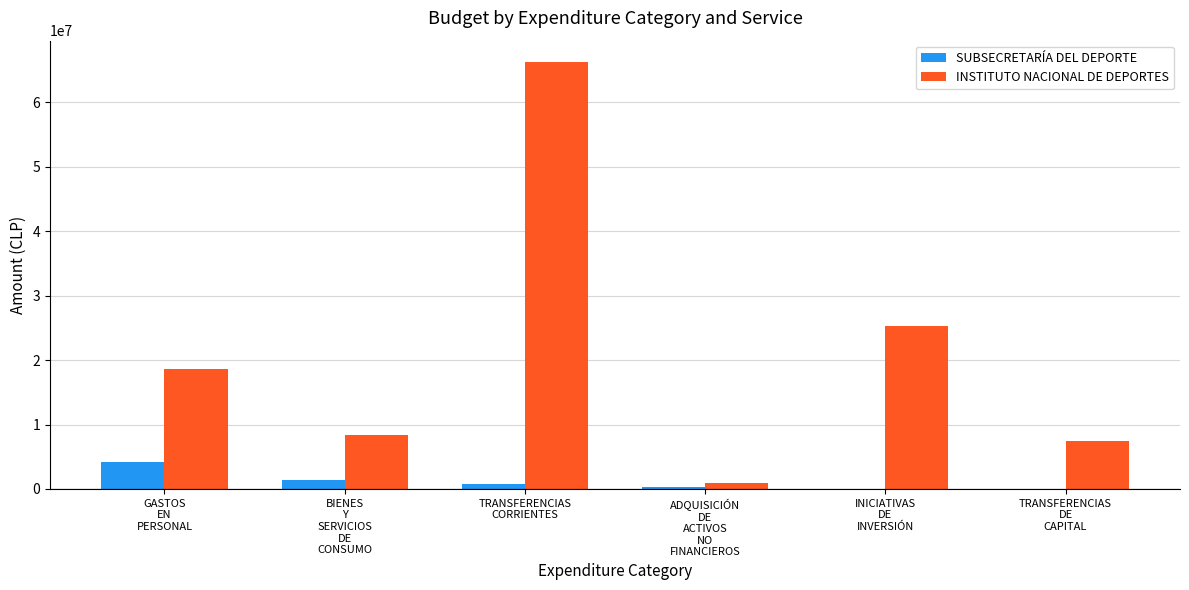

What is the maximum value for INSTITUTO NACIONAL DE DEPORTES?

66210158